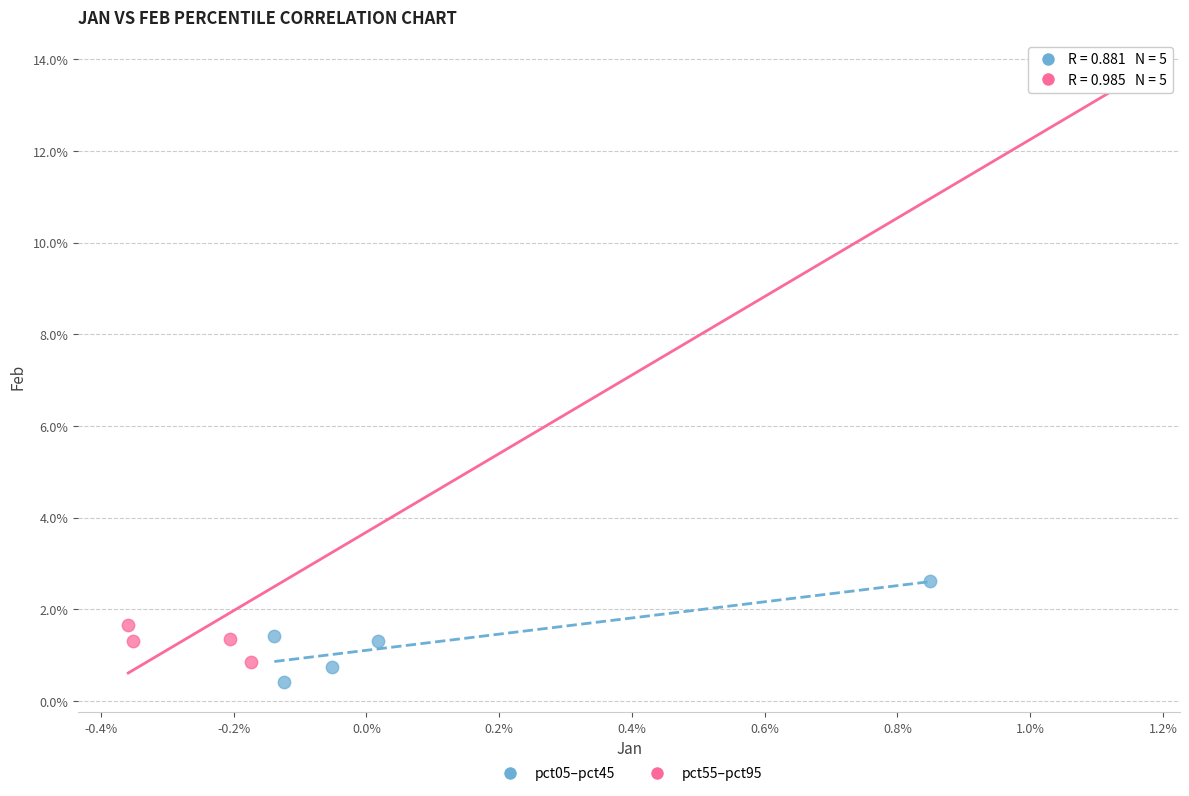

Which series has the largest Y range (max minus min)?

pct55–pct95